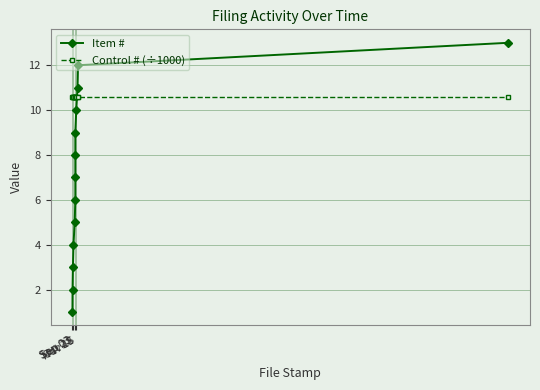

True or false: Item # has a value of 5.4 at Nov 15.

False